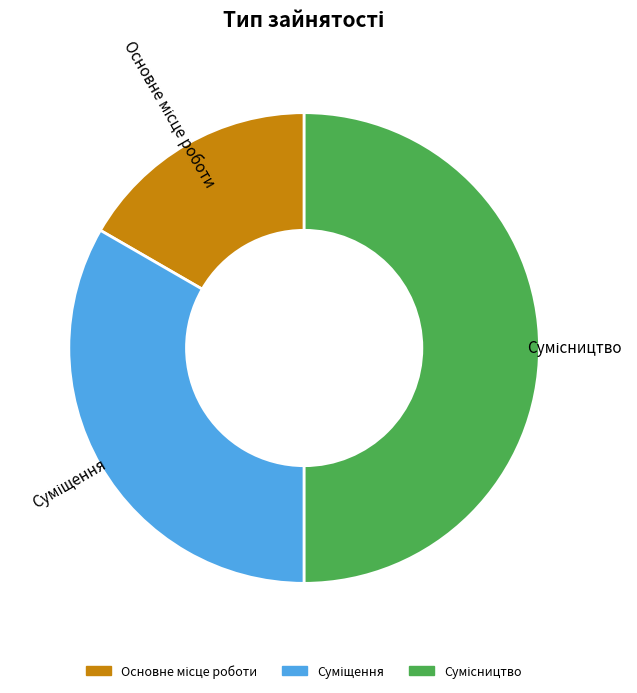

The Основне місце роботи slice represents 17% of the pie. True or false?

True